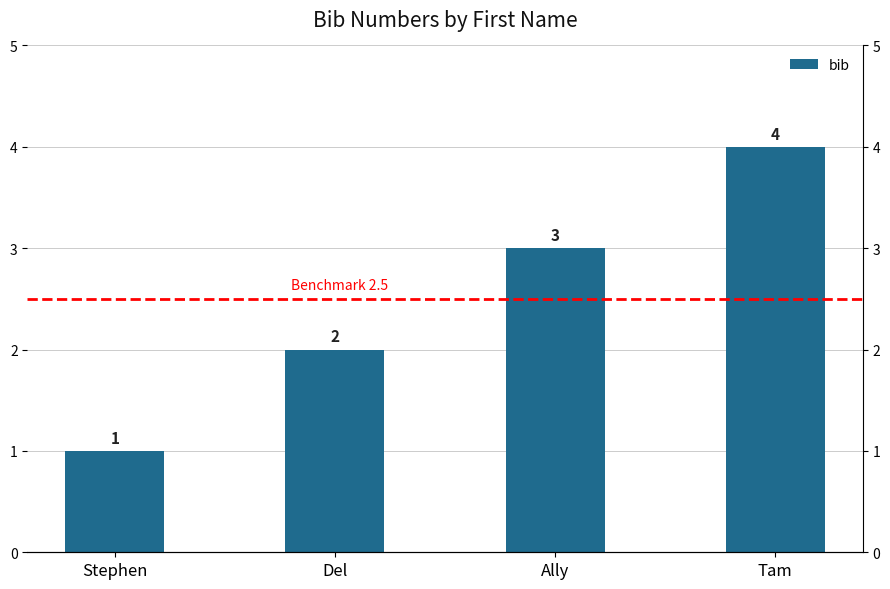

Which label corresponds to the smallest value in the chart?

Stephen